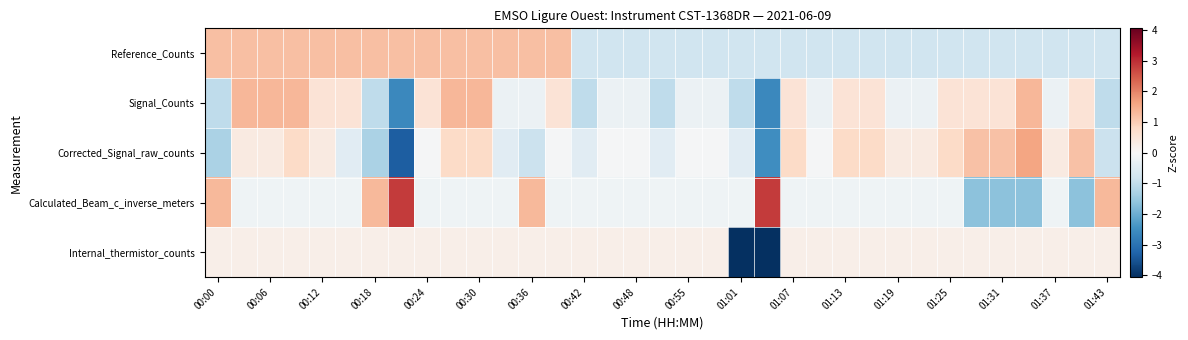

List the series in order of their peak value, lowest first.

Internal_thermistor_counts, Reference_Counts, Signal_Counts, Corrected_Signal_raw_counts, Calculated_Beam_c_inverse_meters